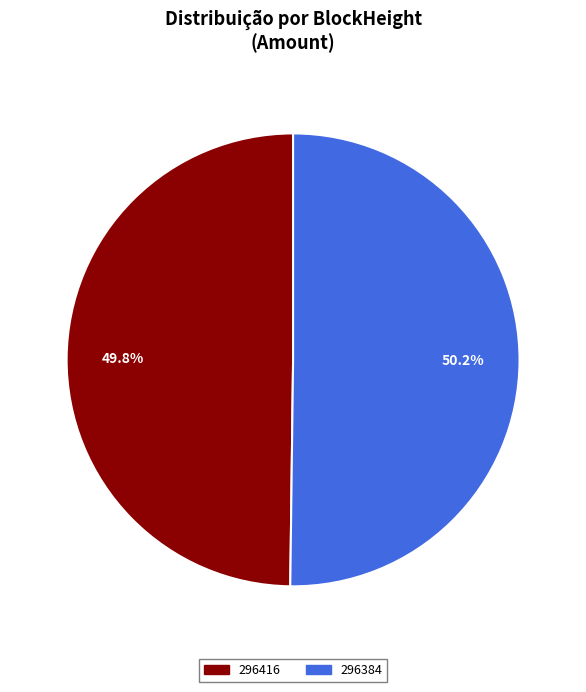

How much of the chart is everything except 296416?

50.2%